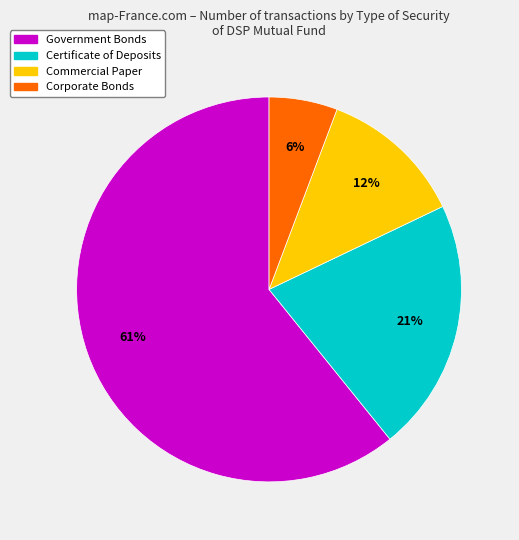

Is it true that Corporate Bonds is 17% of the pie?

False